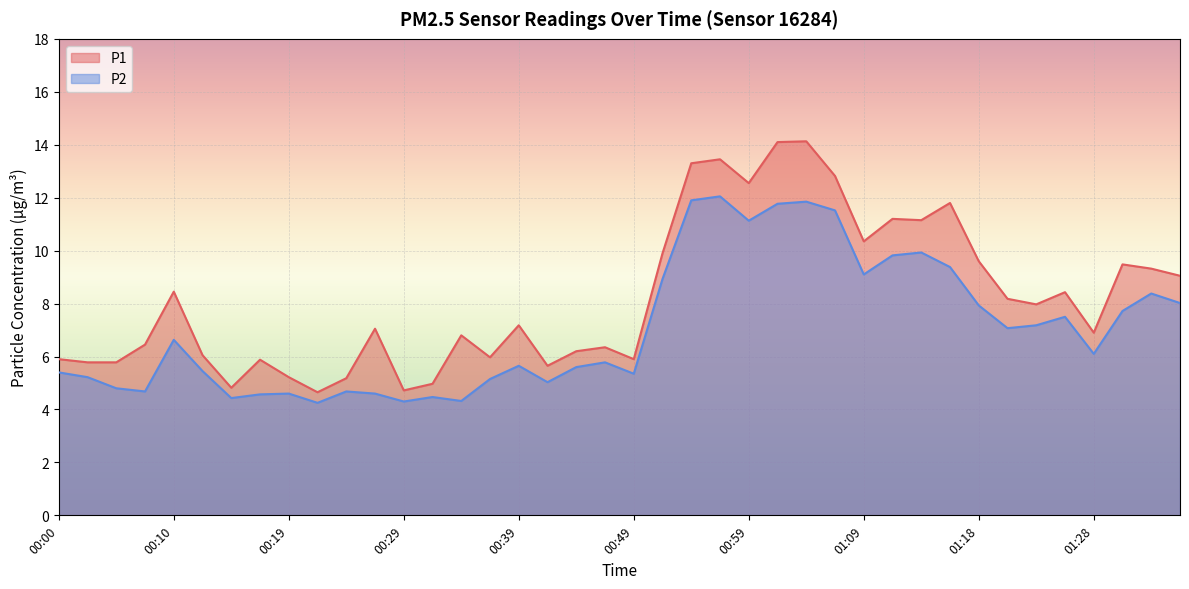

True or false: P2 and P1 cross at least once.

False